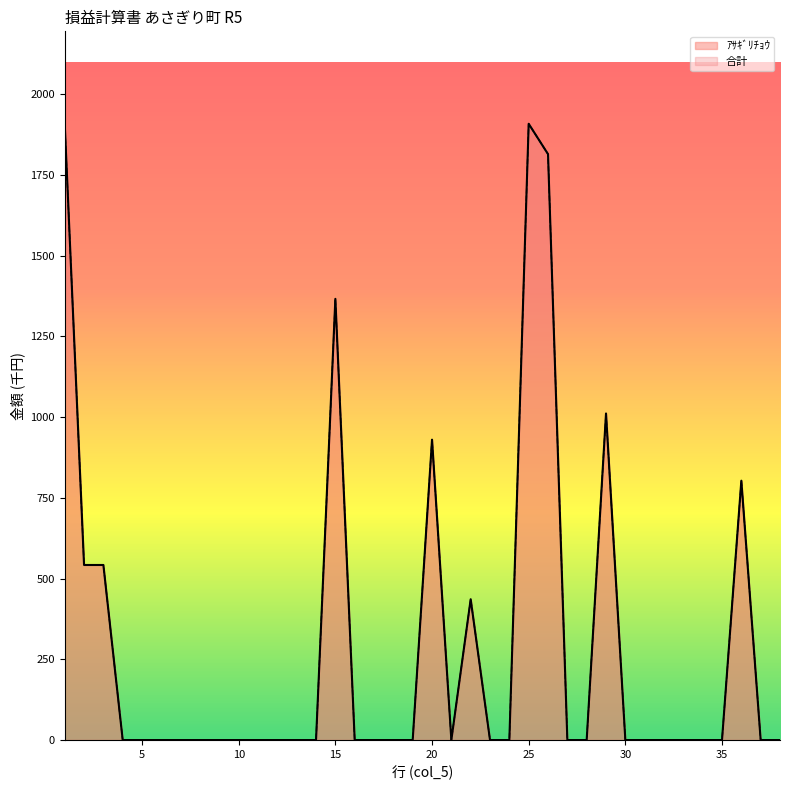

What is the sum of the 合計 values at 1 and 4?

1908